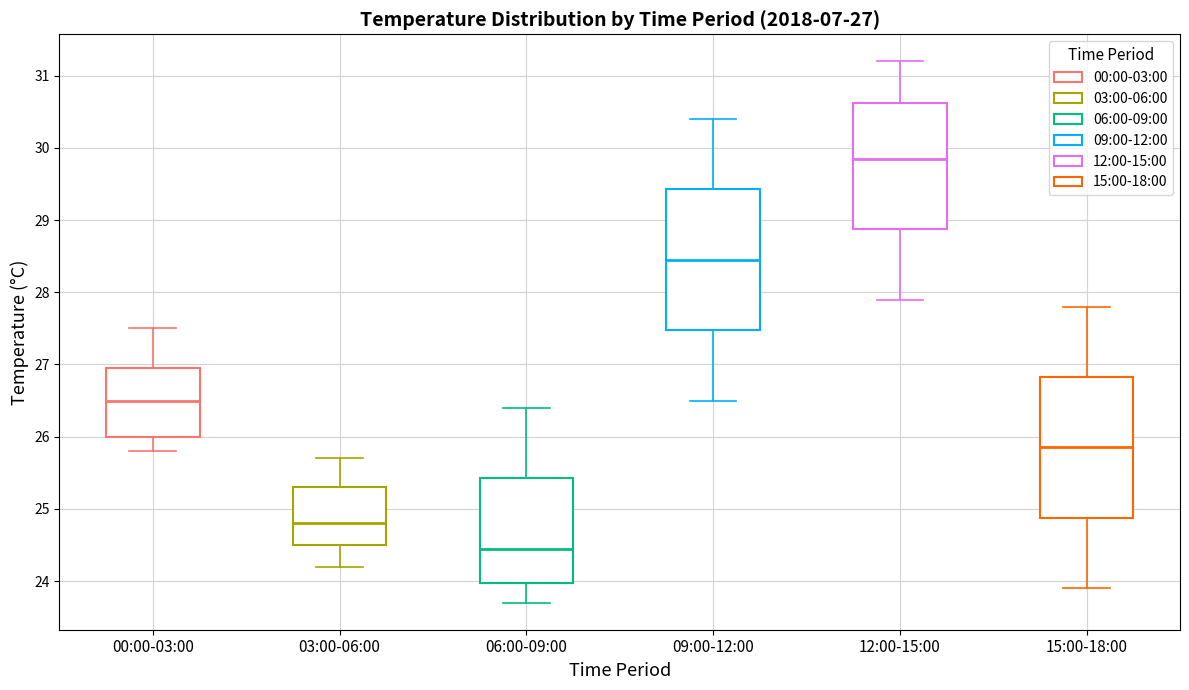

Which box's median line is the lowest?

06:00-09:00